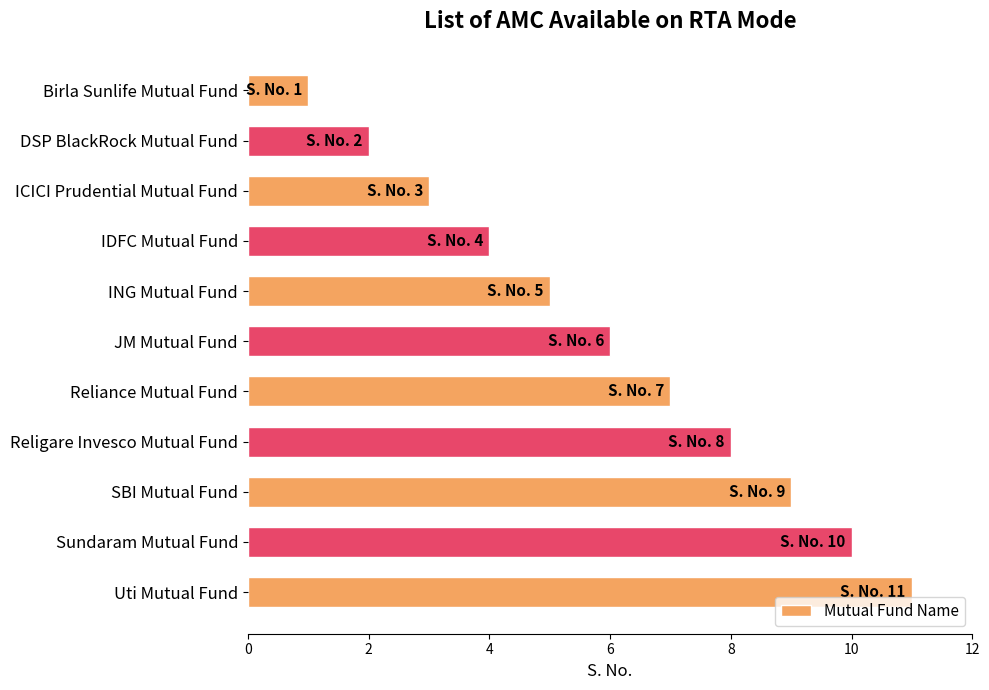

How many values are between 3 and 9?

7